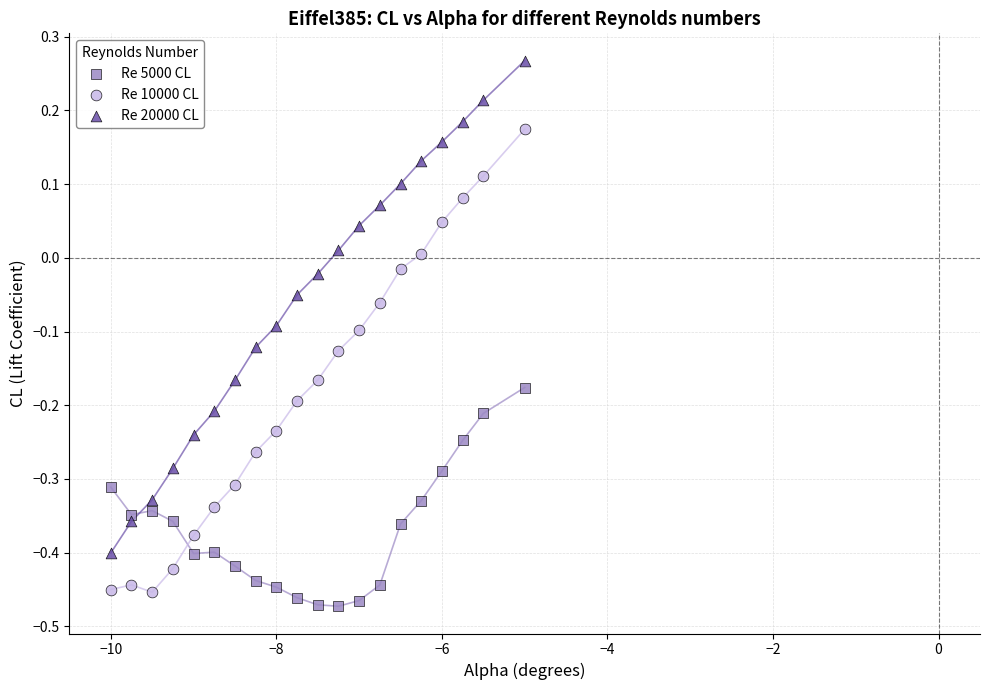

Which series contains the highest Y value?

Re 20000 CL